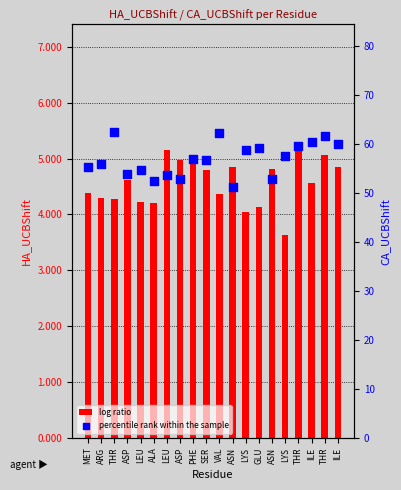

Which series has the largest total across all categories?

CA_UCBShift